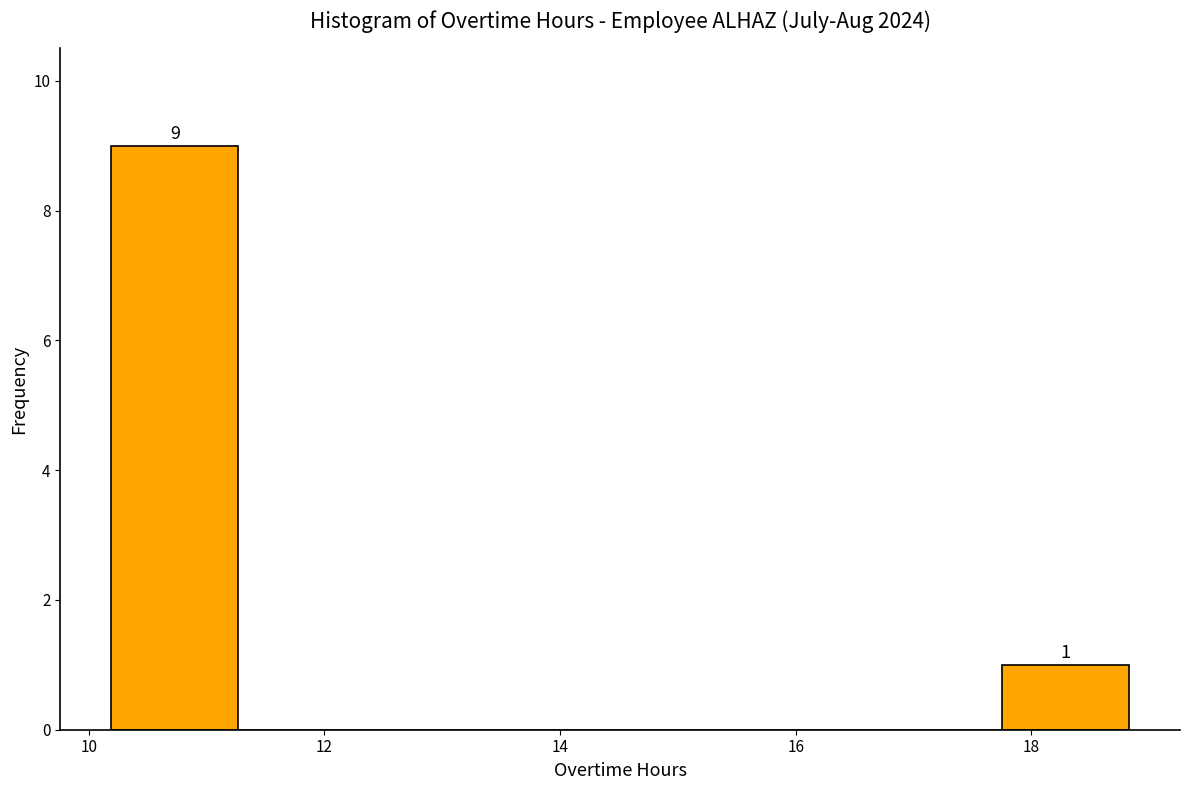

Over which range of the x-axis is the bar tallest?

10.2 to 11.2